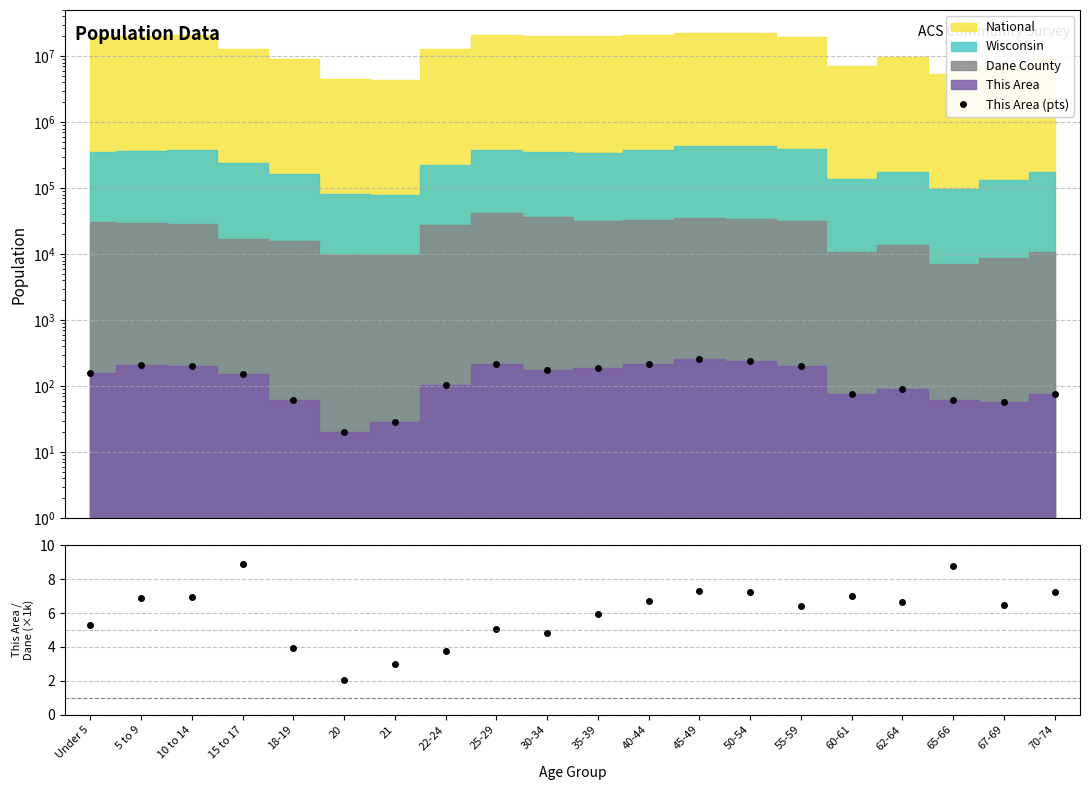

Which category has the highest value in the This Area (pts) series?

45-49